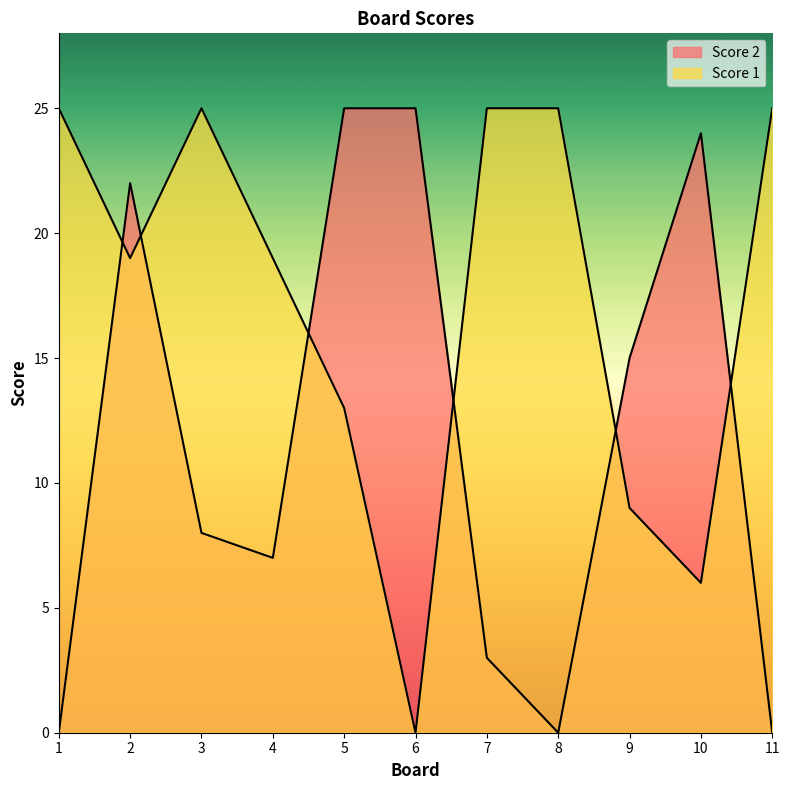

Which category has the highest value across all series?

5